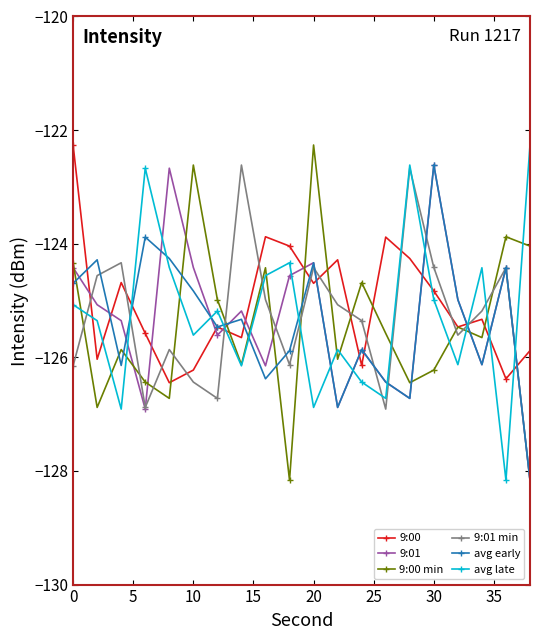

What is the highest value of the 9:01 series?

-122.6